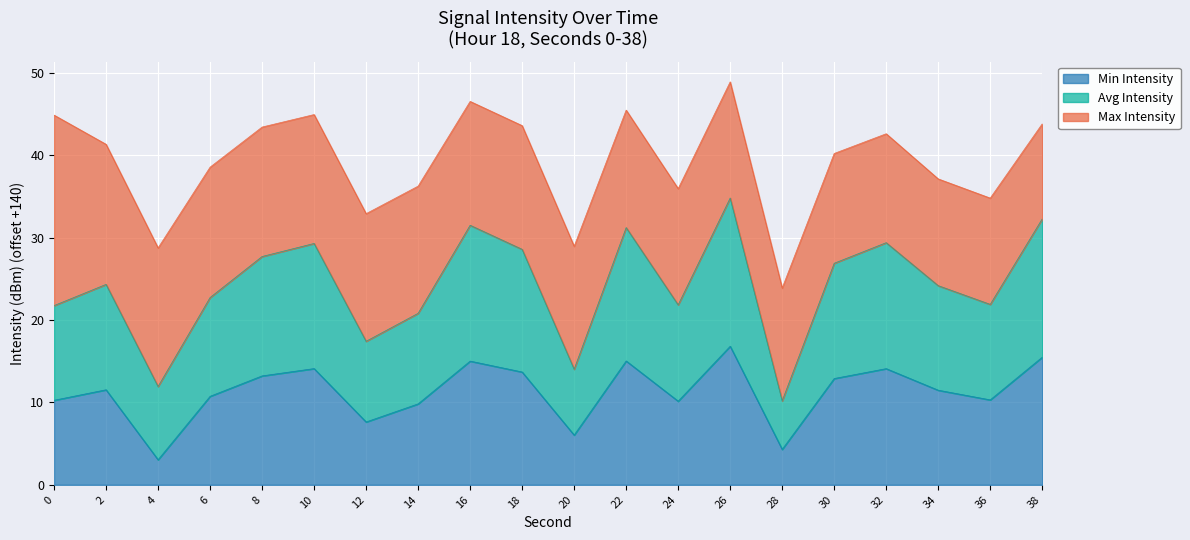

List the labels in order of Min Intensity value, largest first.

26, 38, 22, 16, 10, 32, 18, 8, 30, 2, 34, 6, 36, 0, 24, 14, 12, 20, 28, 4